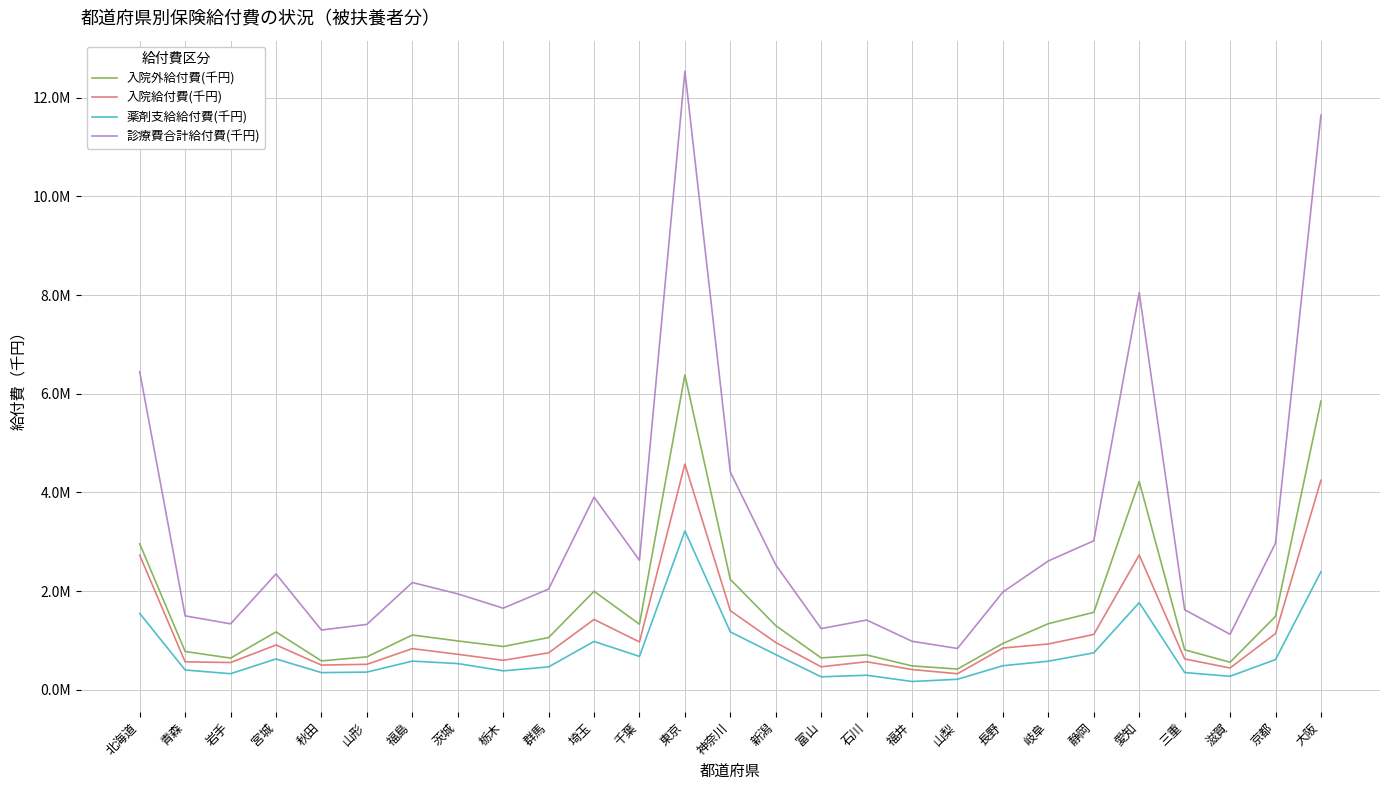

What is the difference between the second highest and second lowest values in the 入院外給付費(千円) series?

5367795.9